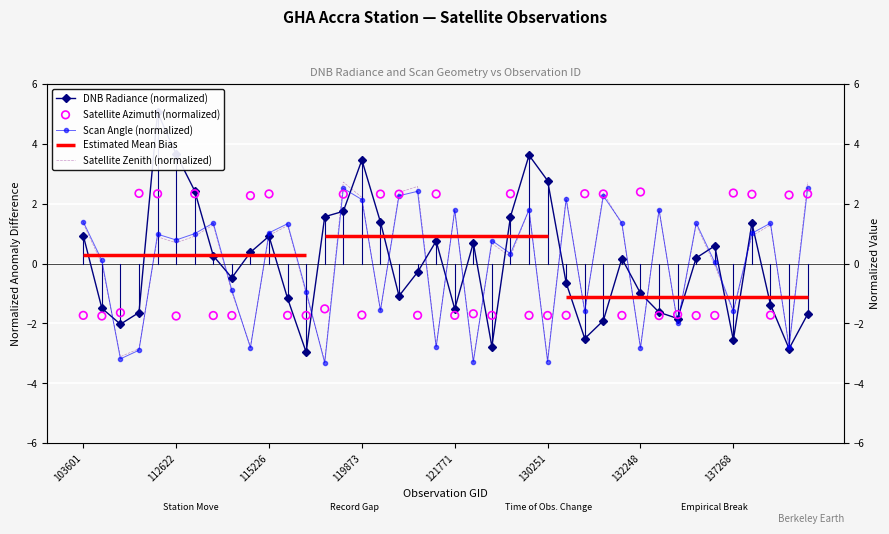

Which series contains the lowest Y value?

Scan Angle (normalized)